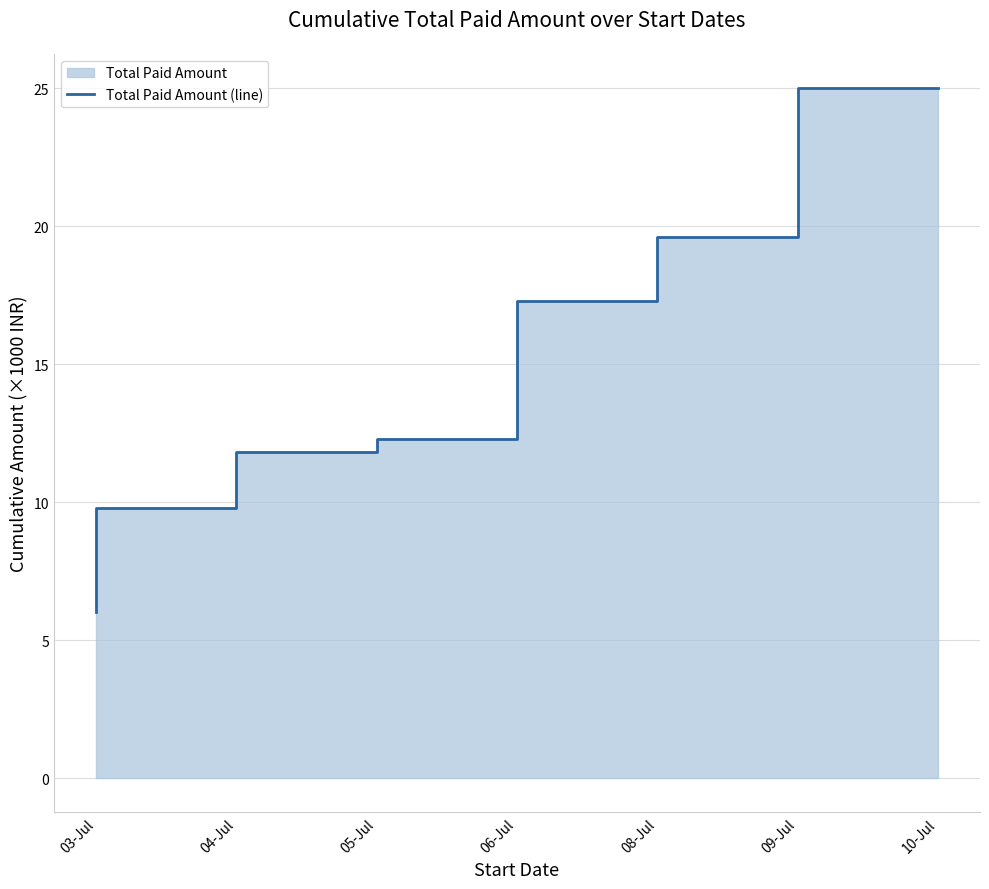

Rank the categories by value from highest to lowest.

10-Jul, 09-Jul, 08-Jul, 06-Jul, 05-Jul, 04-Jul, 03-Jul